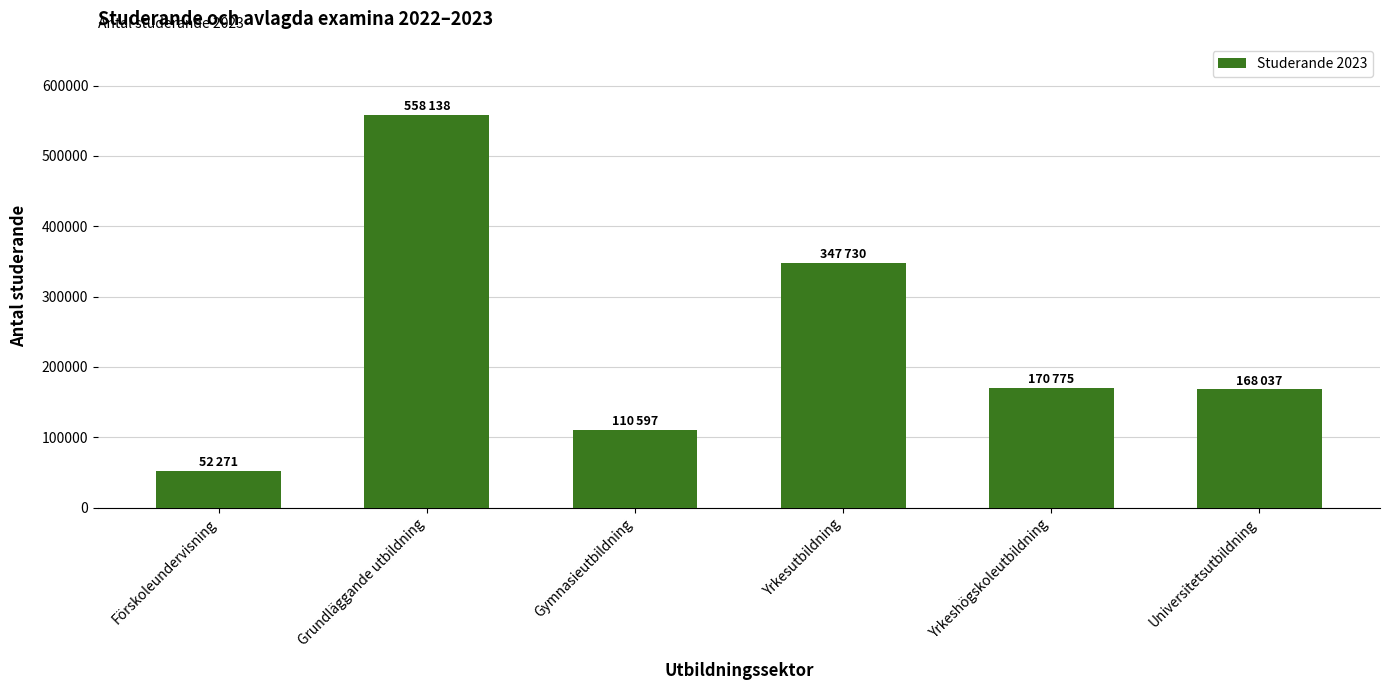

What is the difference between the values at Förskoleundervisning and Grundläggande utbildning?

505867